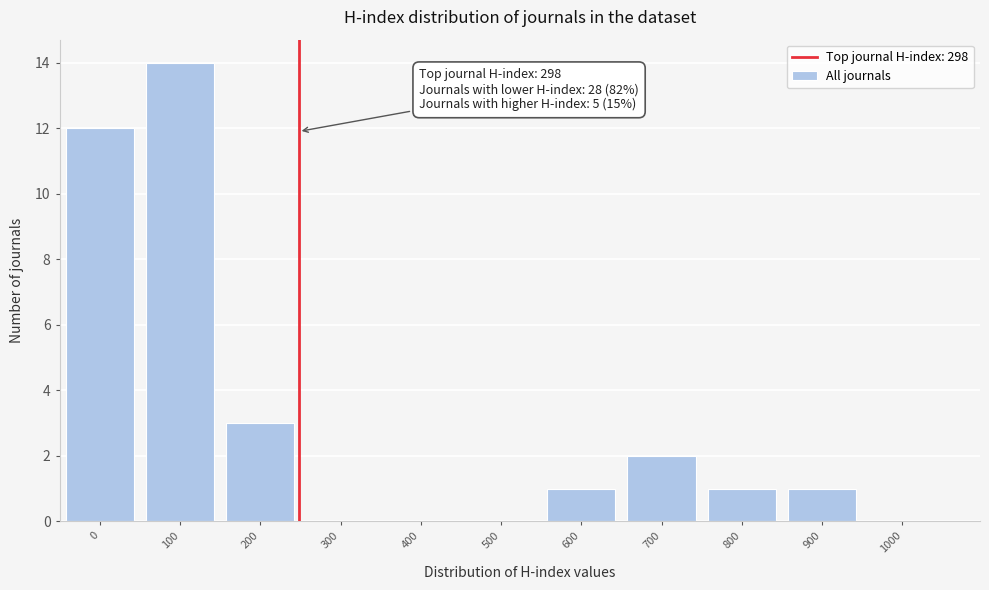

Reading right to left, transcribe all the data shown in this chart.

1000=0	900=1	800=1	700=2	600=1	500=0	400=0	300=0	200=3	100=14	0=12